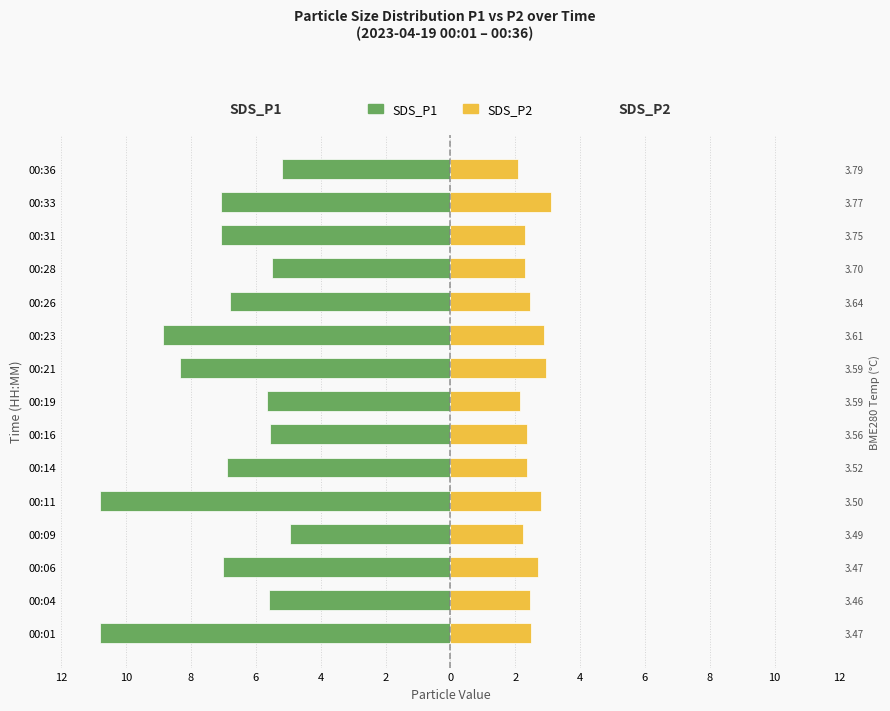

What is the difference between the maximum and minimum values in the SDS_P1 series?

5.9